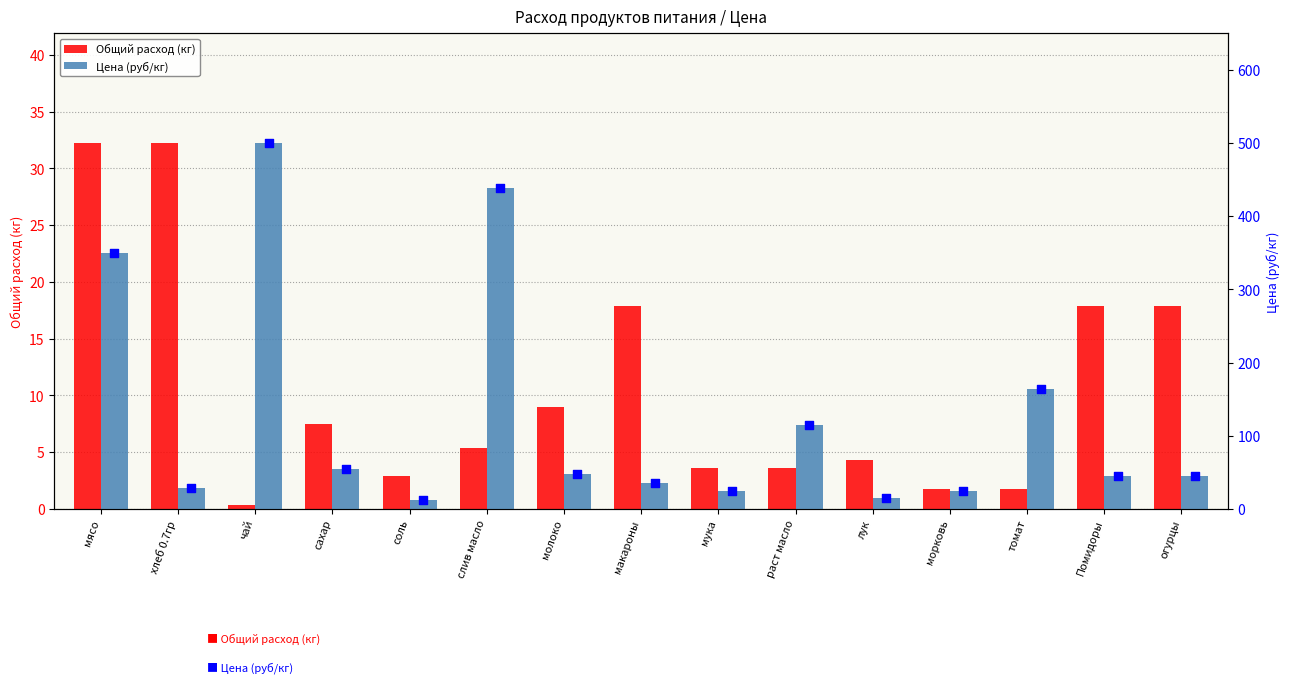

Which series reaches the minimum Y coordinate?

Общий расход (кг)